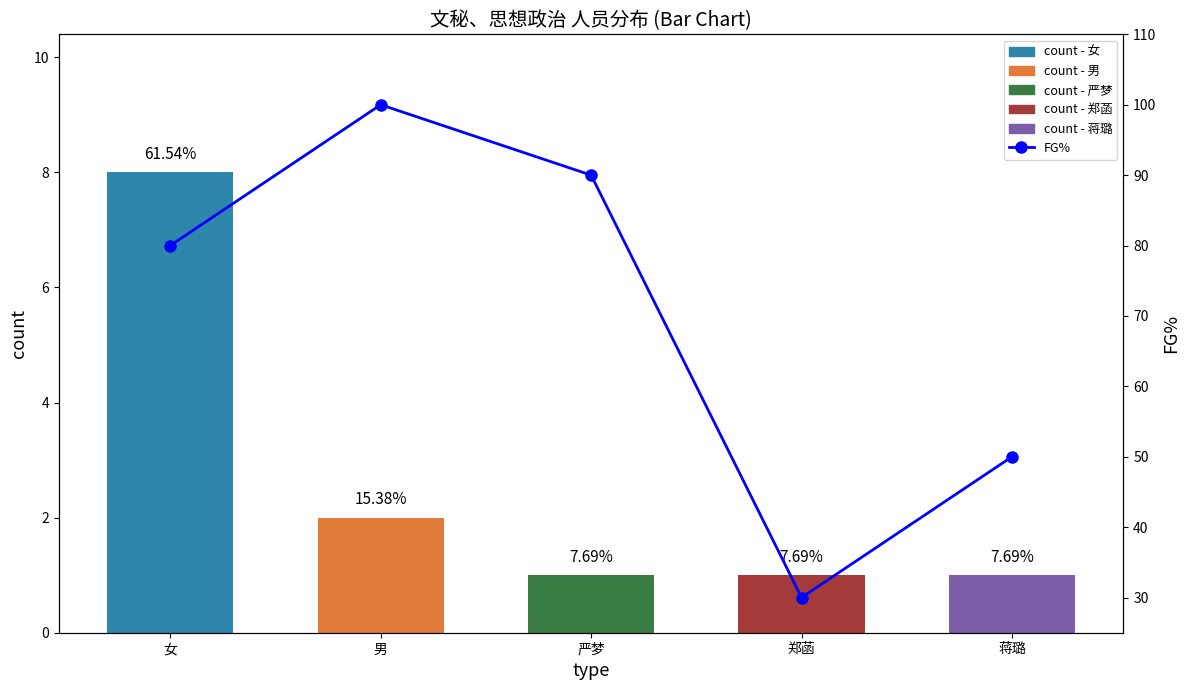

What is the difference between the highest and lowest values at 蒋璐?

49